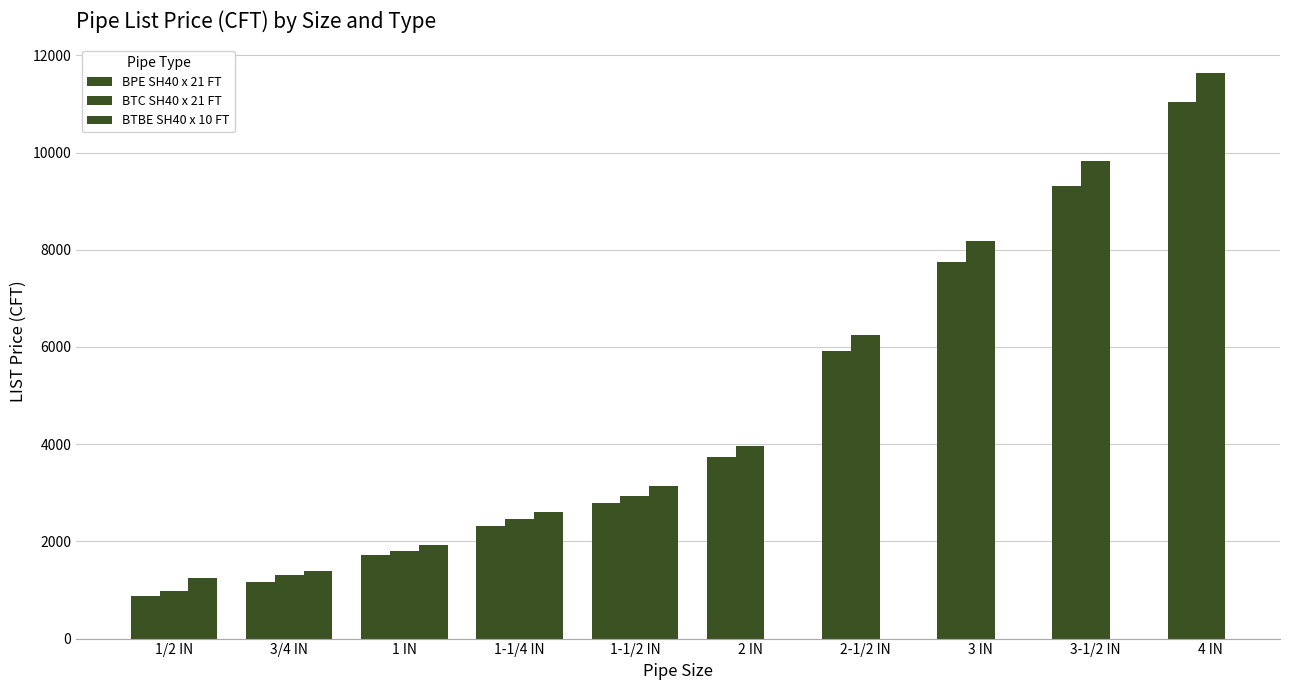

What is the sum of all BPE SH40 x 21 FT values?

46615.4